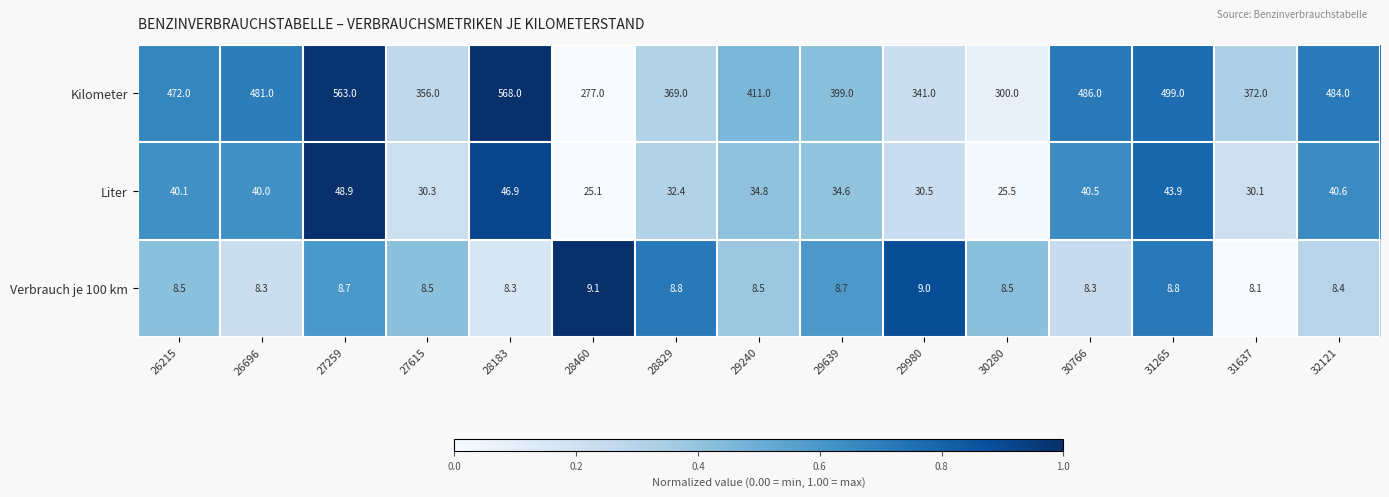

Which series has the largest total across all categories?

Kilometer